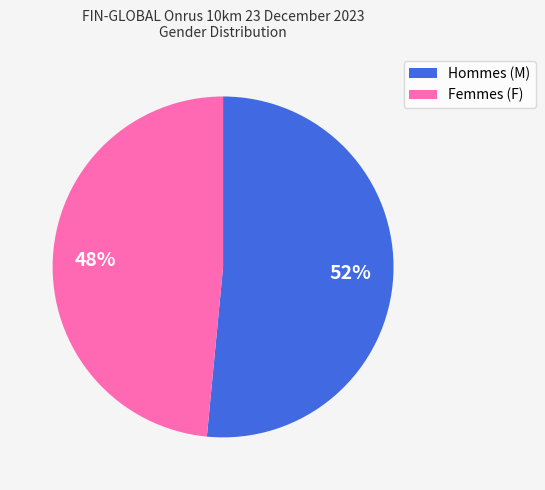

Which category has the biggest portion of the pie?

Hommes (M)